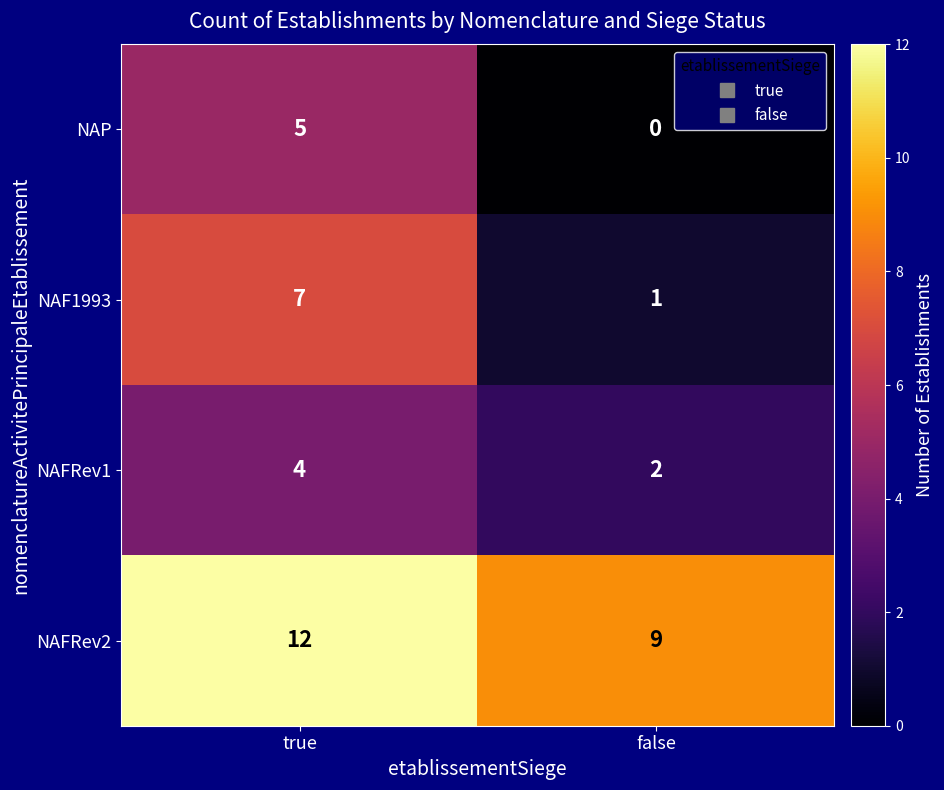

Which series has the largest total across all categories?

NAFRev2